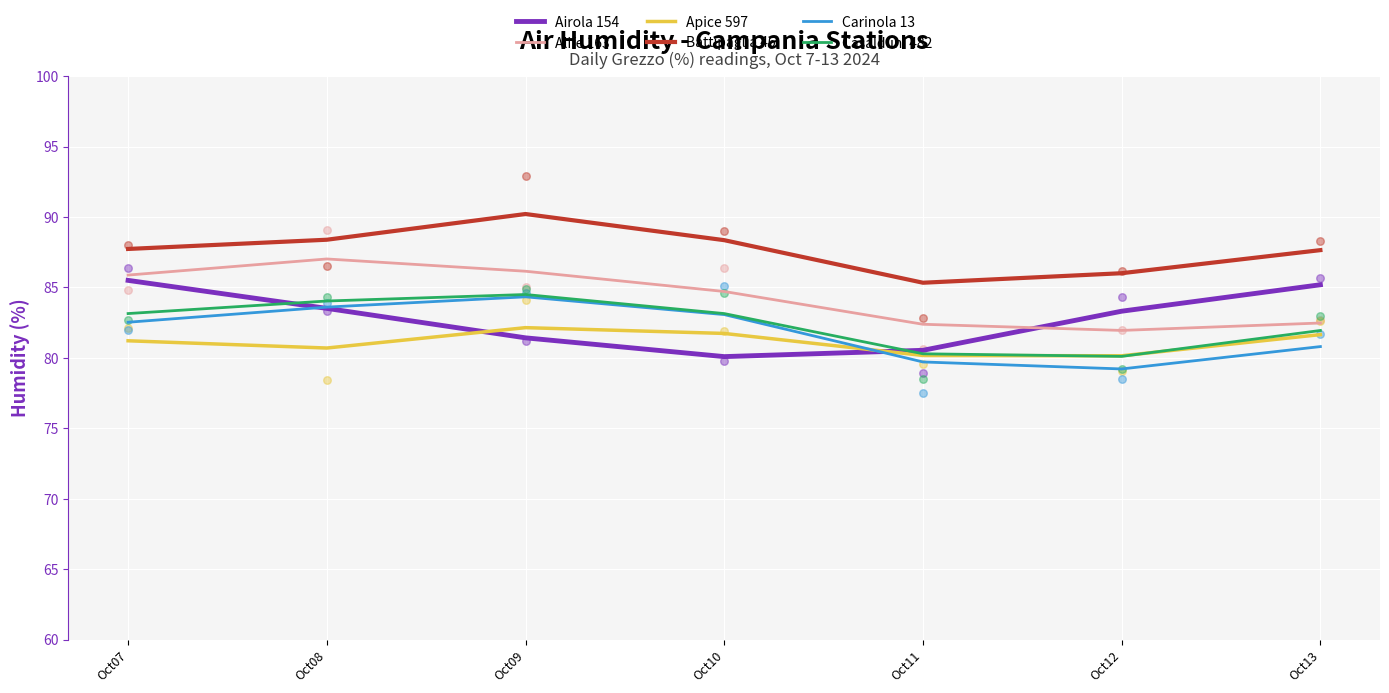

What are all the series names shown in the legend?

Airola 154, Alife 163, Apice 597, Battipaglia 46, Carinola 13, Casalduni 482